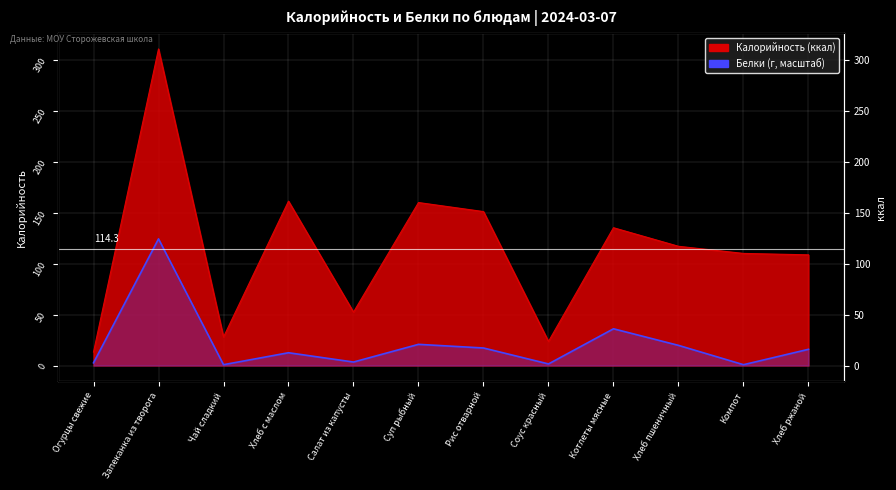

Rank the series at Хлеб с маслом from lowest to highest value.

Белки, Калорийность